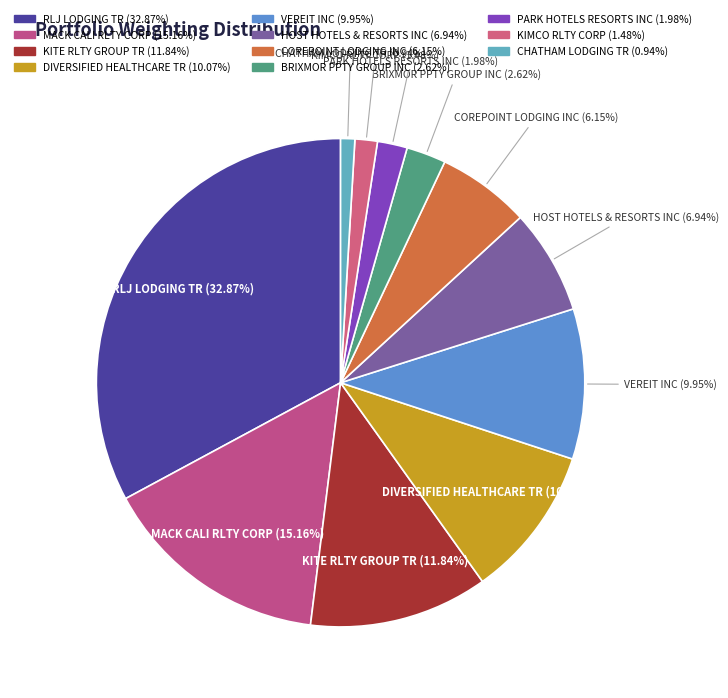

Is VEREIT INC the majority of the pie?

No